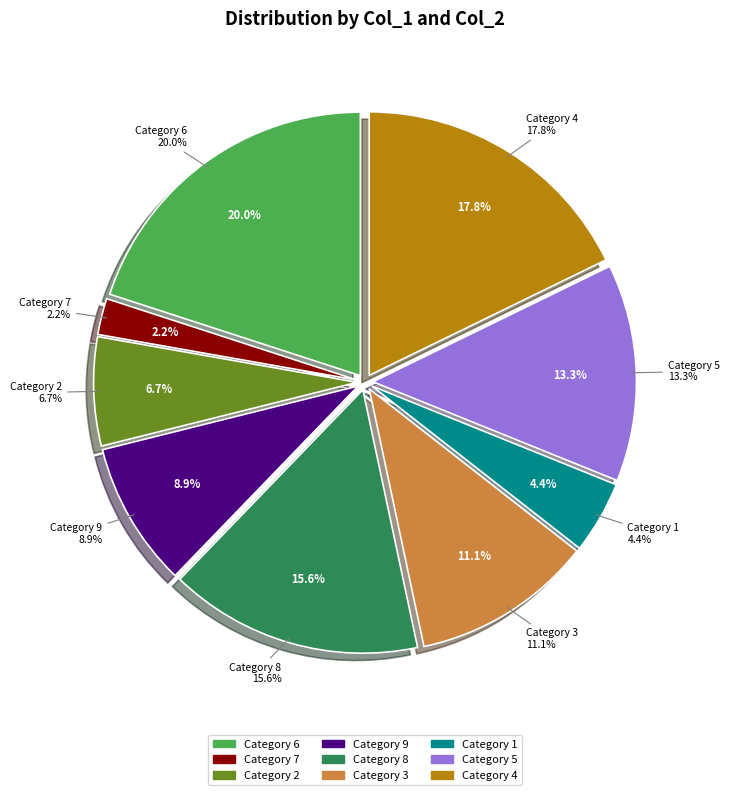

What is the smallest slice in the pie chart?

7